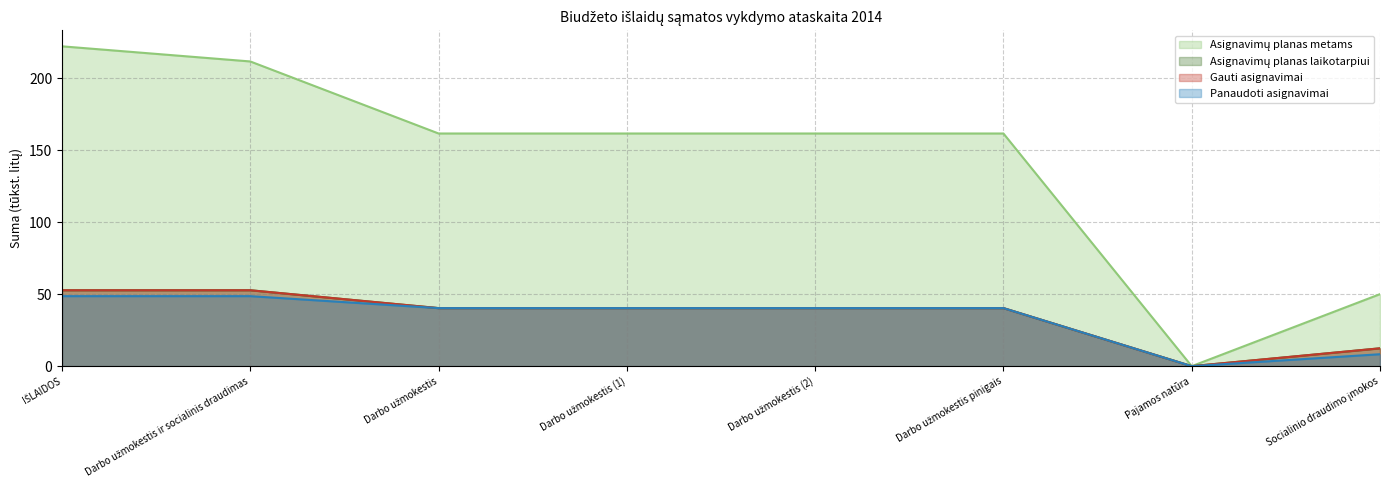

At which label is Panaudoti asignavimai closest to 24?

Socialinio draudimo įmokos